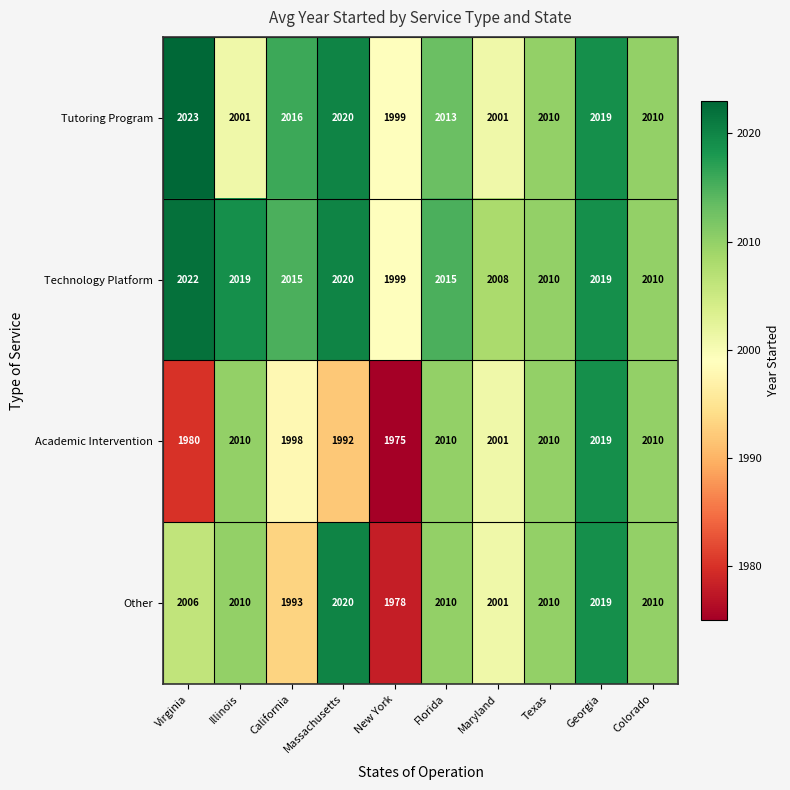

Where is Academic Intervention nearest to the value 1997?

California